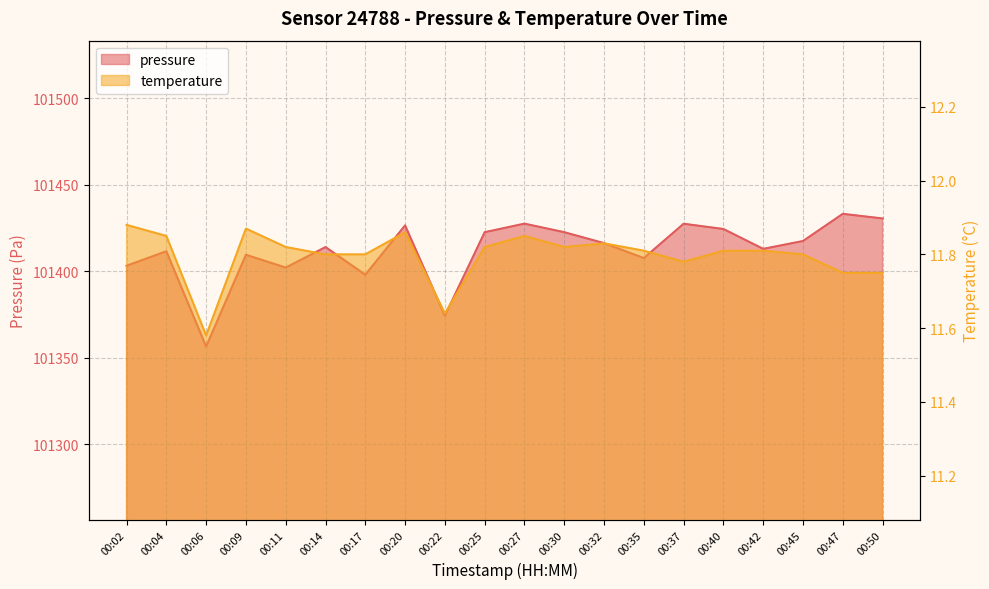

At which category does the chart reach its peak across all series?

00:47